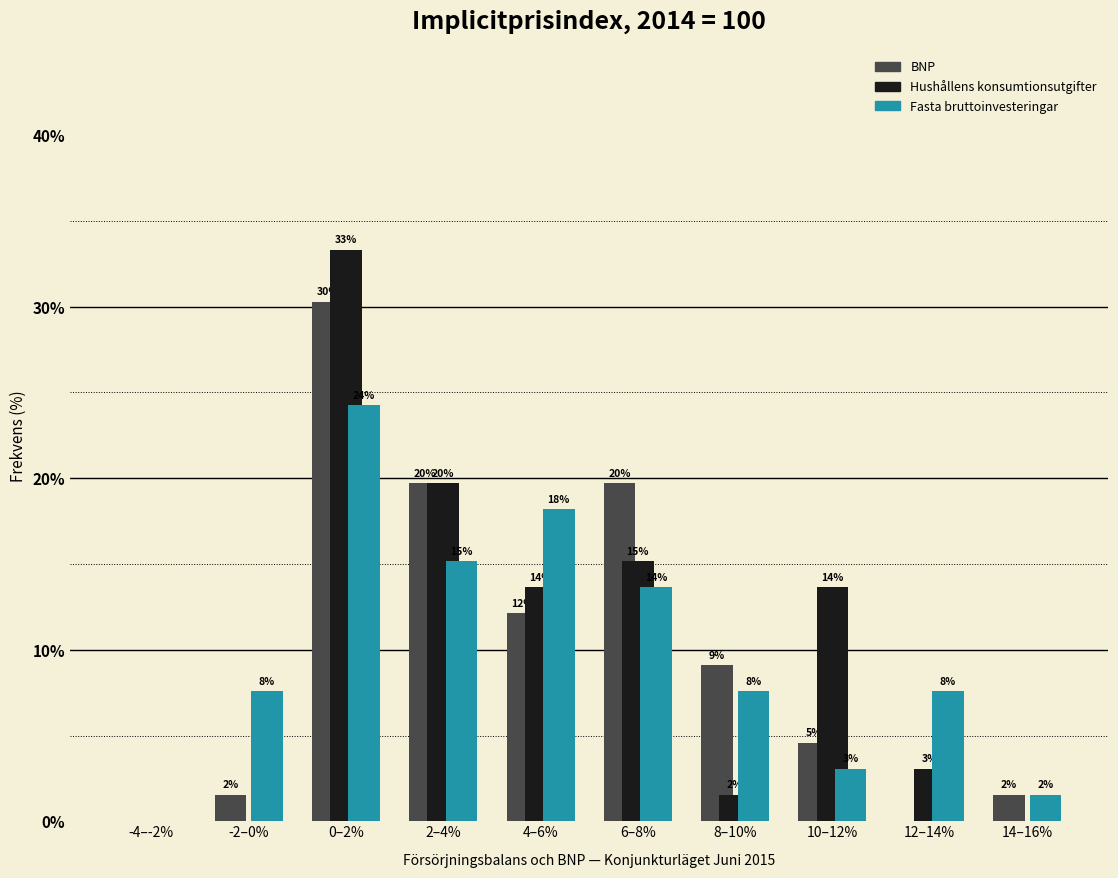

How many groups of bars are there?

10